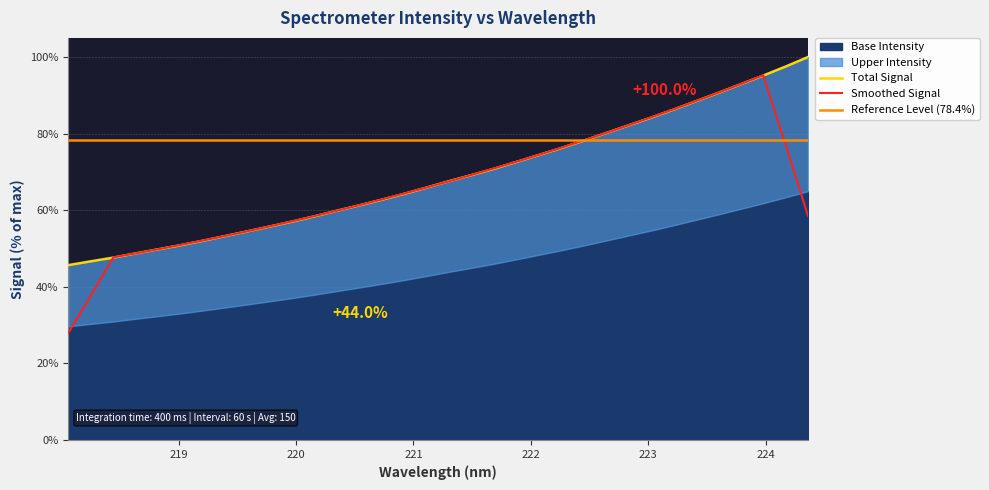

What is the value of the 20th point from the left?

70.9